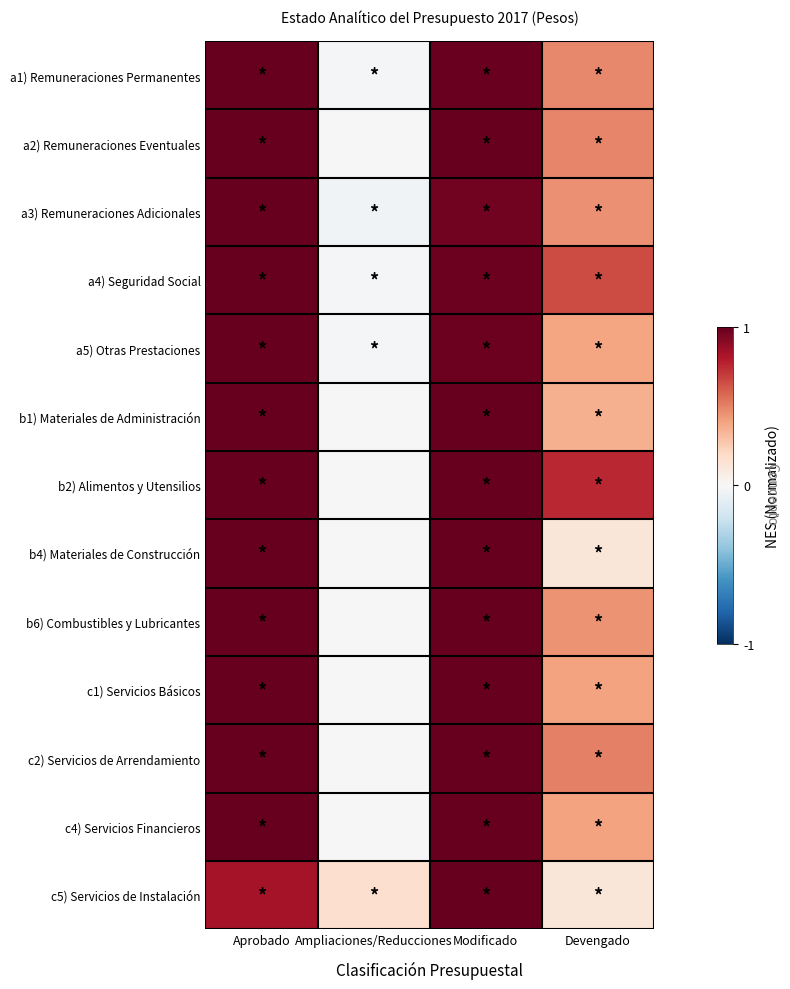

At which category is the sum across all series the highest?

Modificado